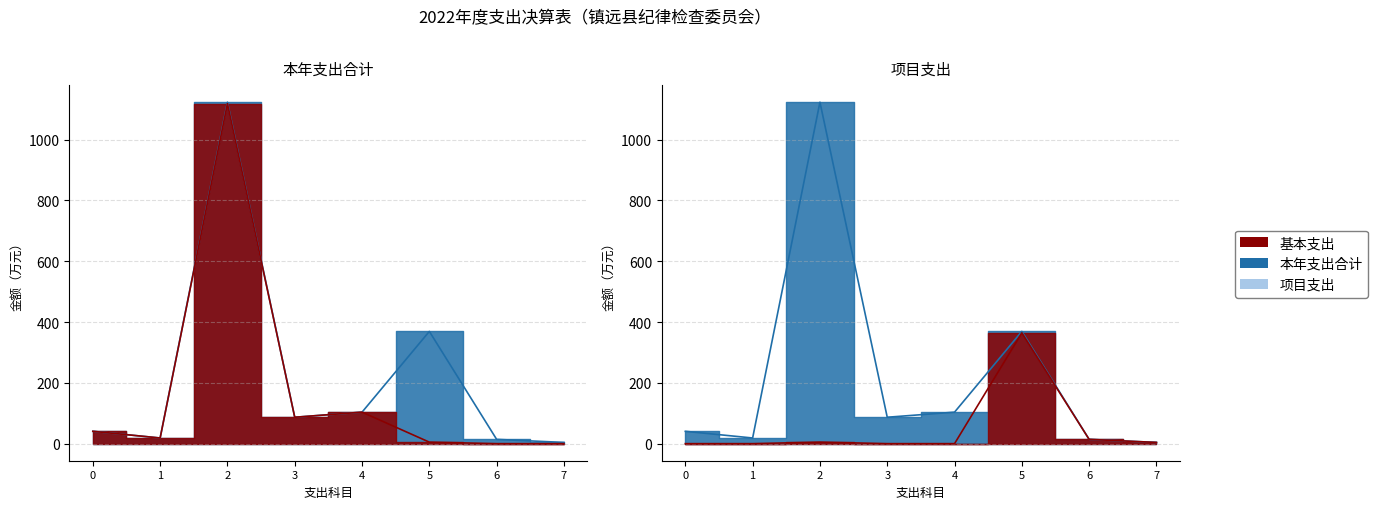

Reading left to right, list all the values displayed in this chart.

本年支出合计: 40.6	18.6	1123.5	86.9	103.6	369.3	14.1	4.0
基本支出: 40.6	18.6	1118.5	86.9	103.6	4.9	0.0	0.0
项目支出: 0.0	0.0	5.0	0.0	0.0	364.4	14.1	4.0